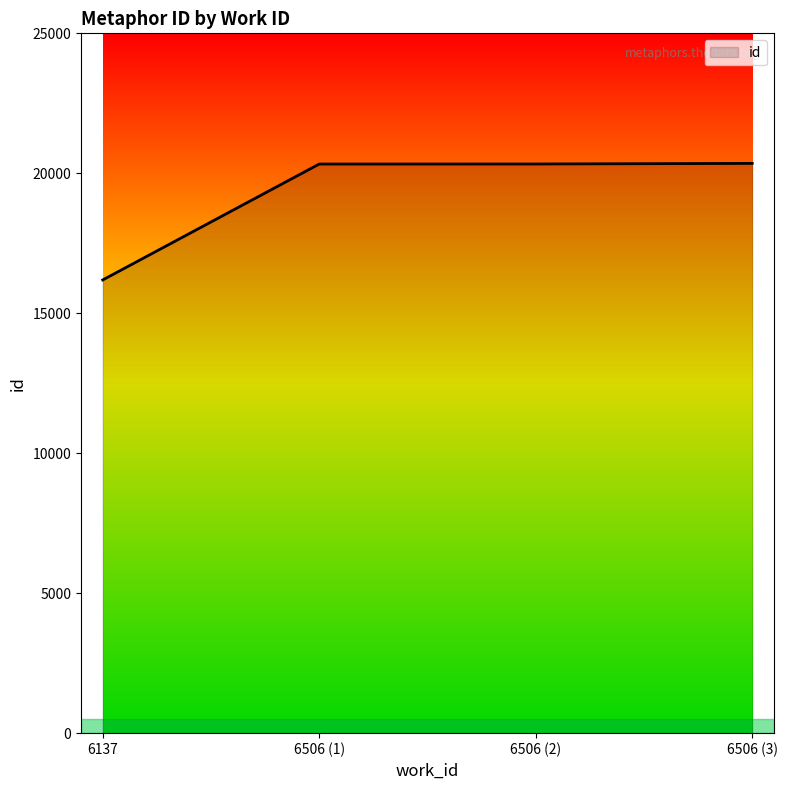

The value at 6137 is 28740. True or false?

False